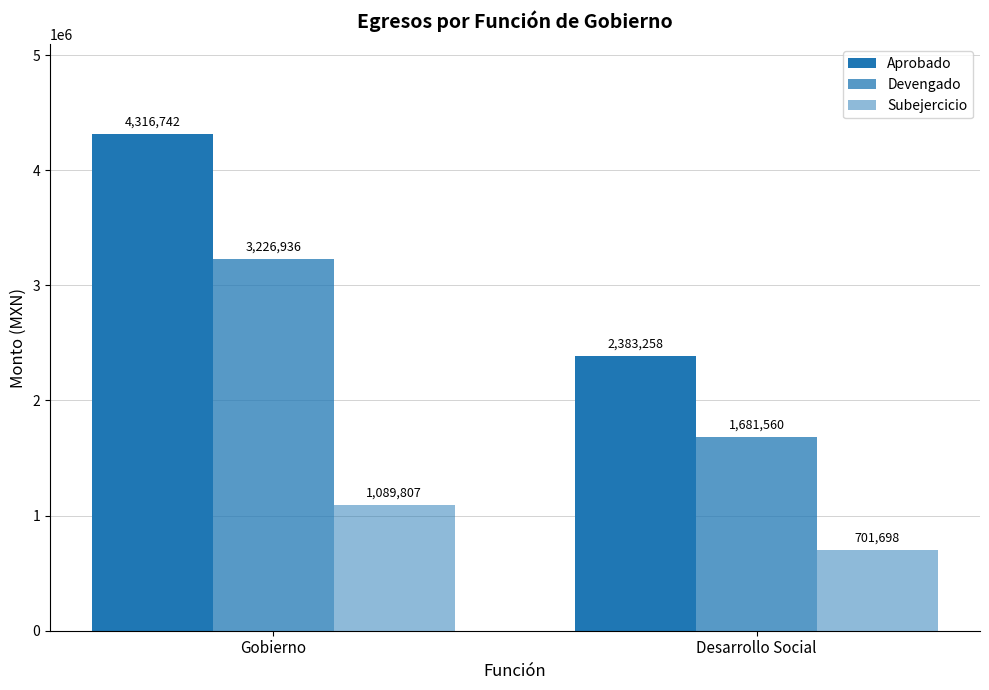

What is the label of the 2nd bar from the left?

Desarrollo Social